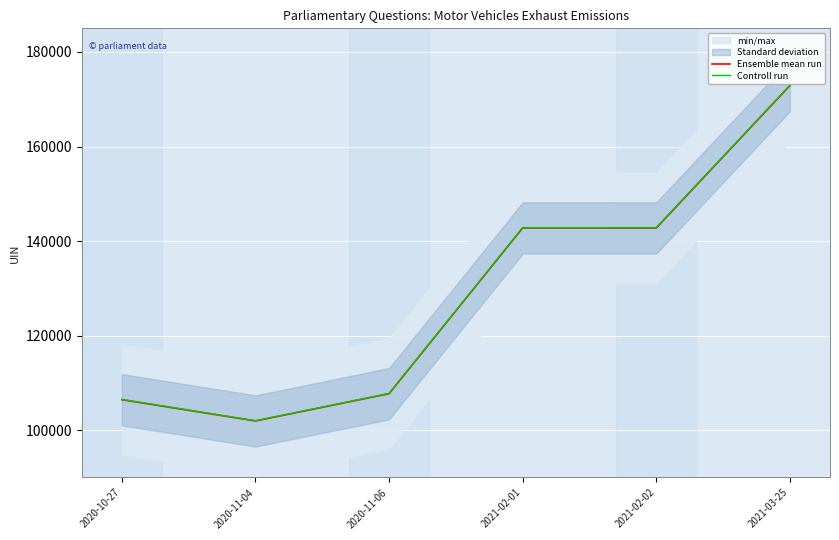

True or false: Controll run and Ensemble mean run intersect in this chart.

False